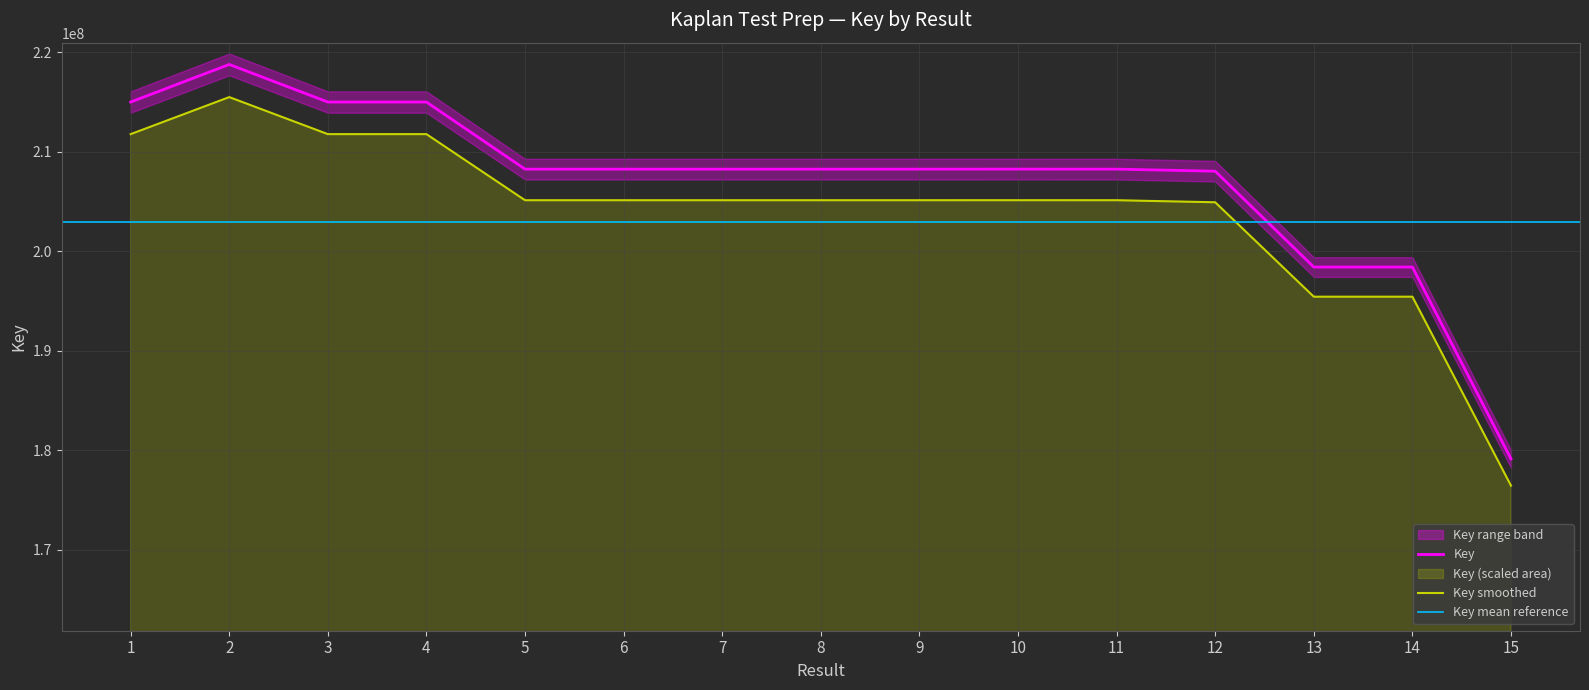

Count the number of values greater than 208259619.

7